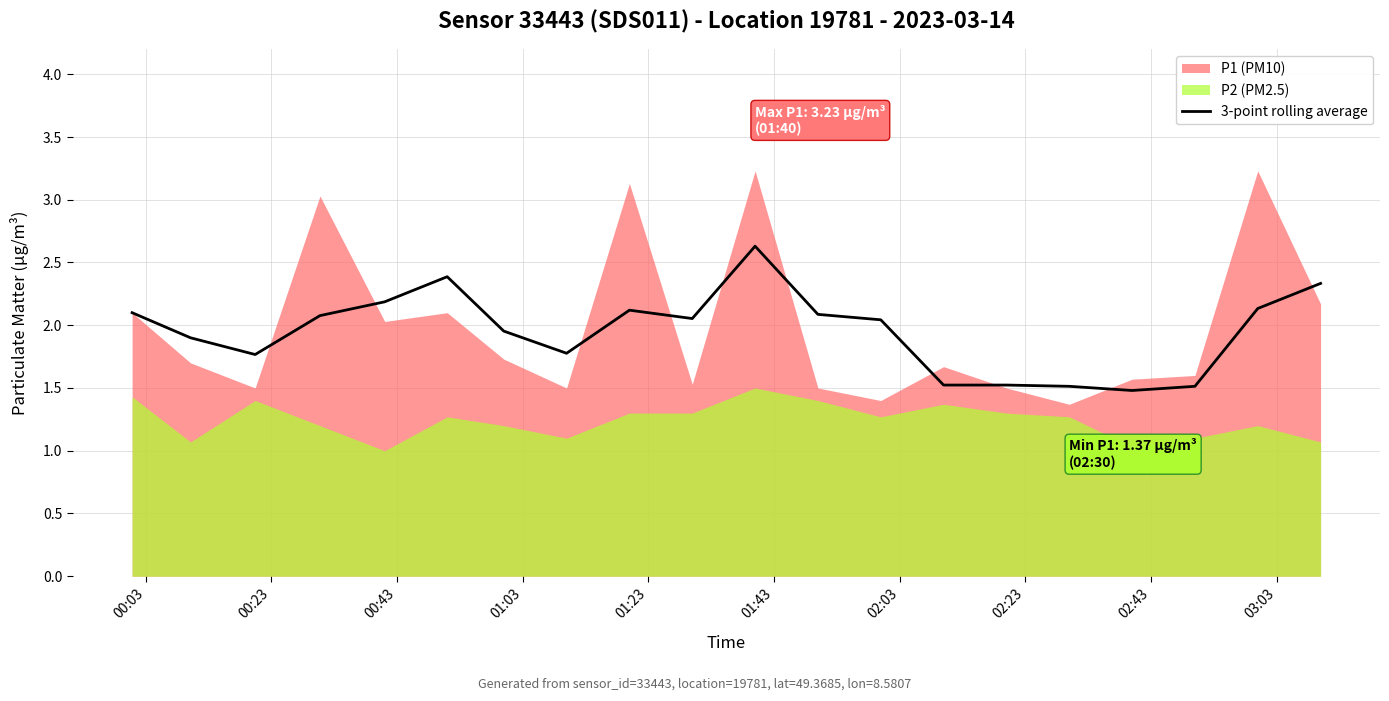

What is the maximum value for 3-point rolling average?

2.6